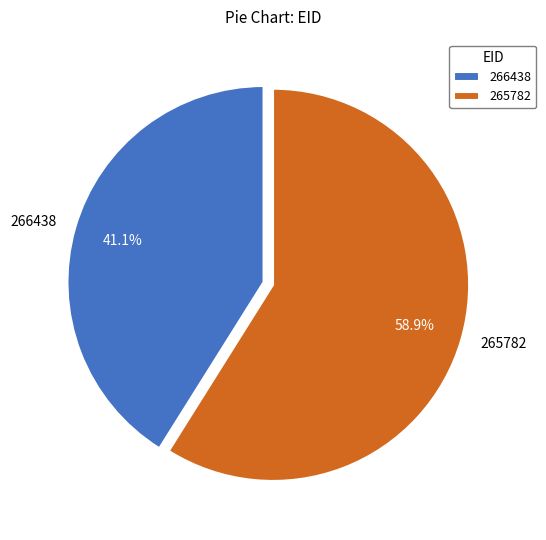

Is 265782 the majority of the pie?

Yes